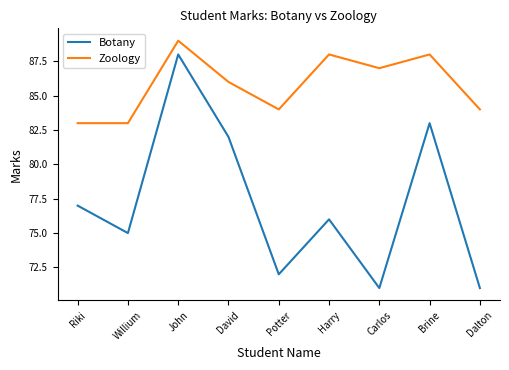

What is the lowest value of the Zoology series?

83